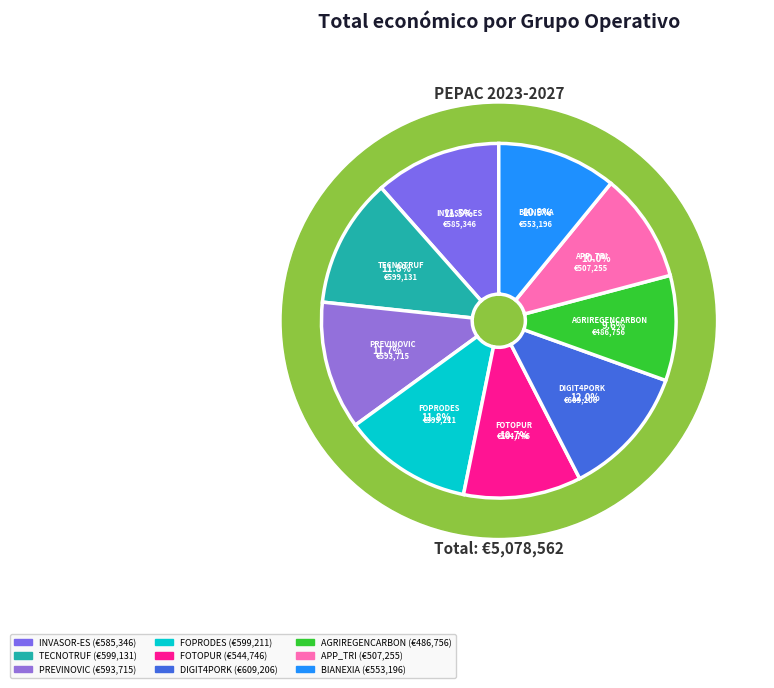

What is the change in value from PREVINOVIC to BIANEXIA?

-40519